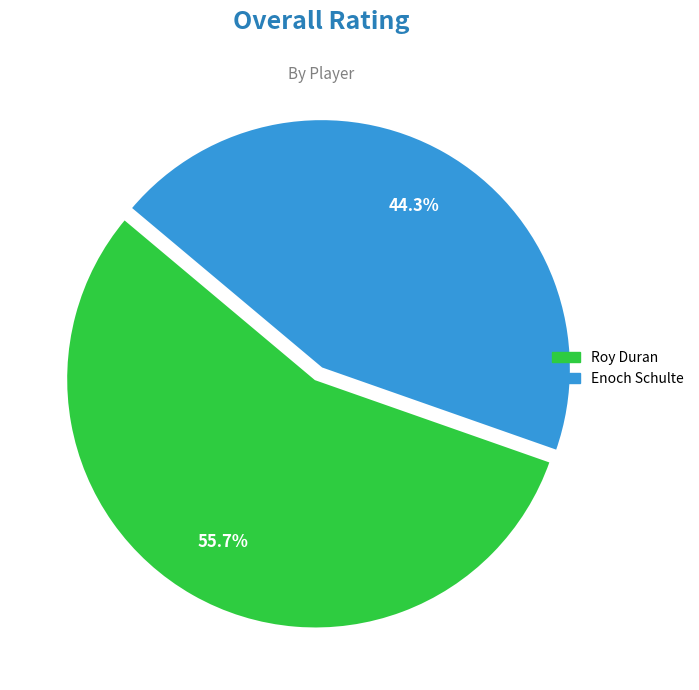

How much of the chart is everything except Enoch Schulte?

55.7%